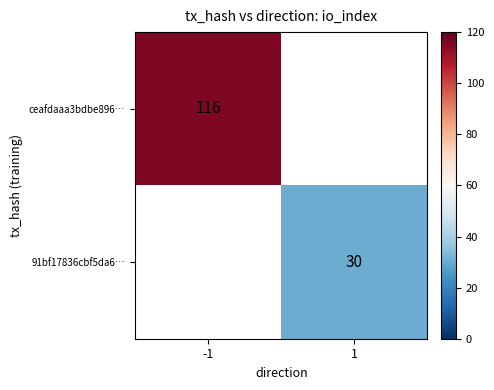

True or false: 91bf17836cbf5da6… has a value of 11 at 1.

False